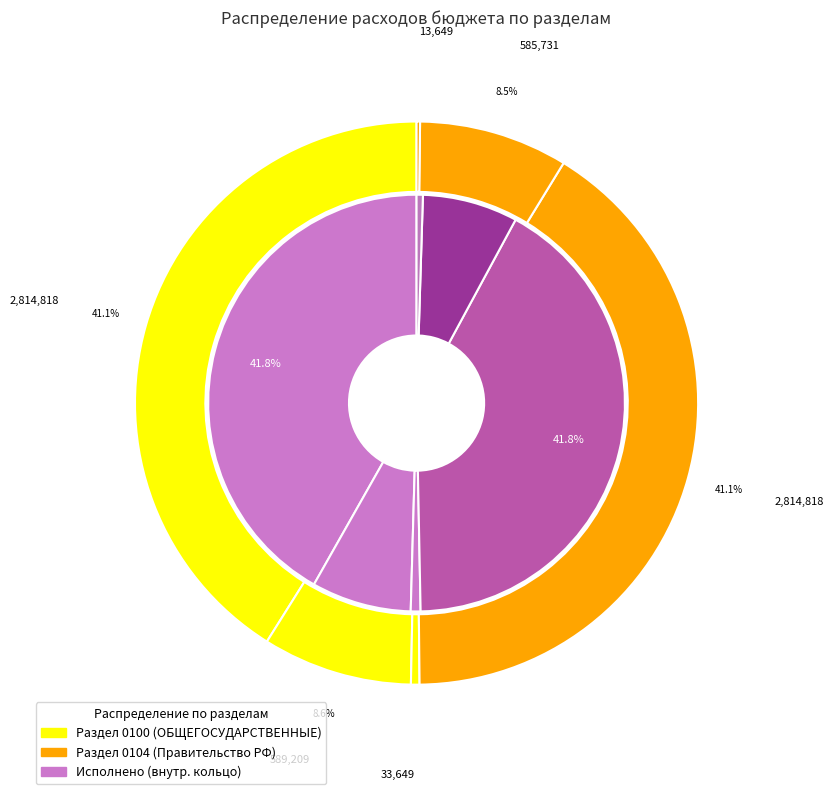

True or false: Закупка товаров (0104/200) accounts for 9% of the total.

True